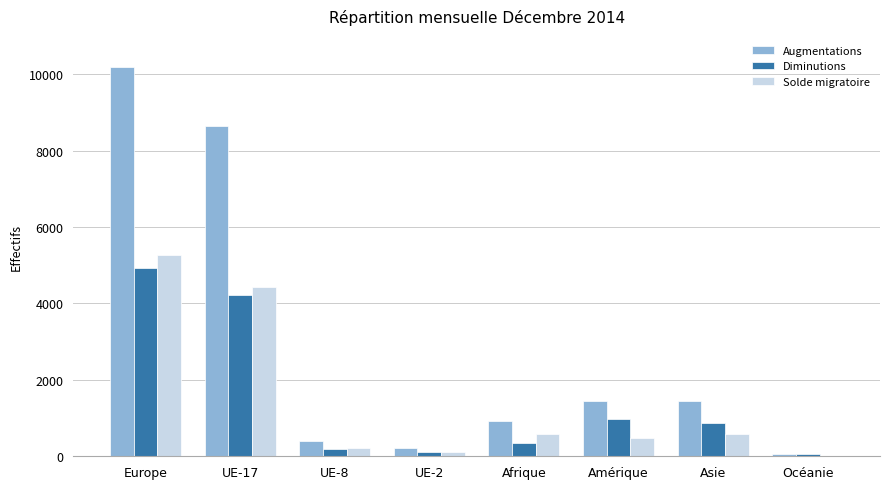

What are all the series names shown in the legend?

Augmentations, Diminutions, Solde migratoire